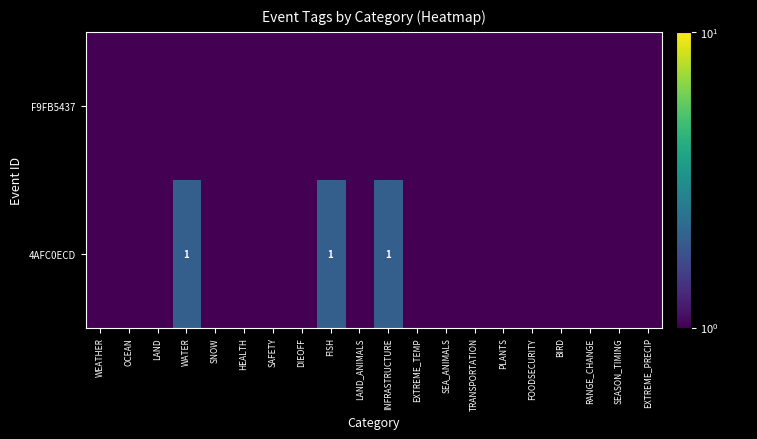

At which category is the sum across all series the highest?

WATER